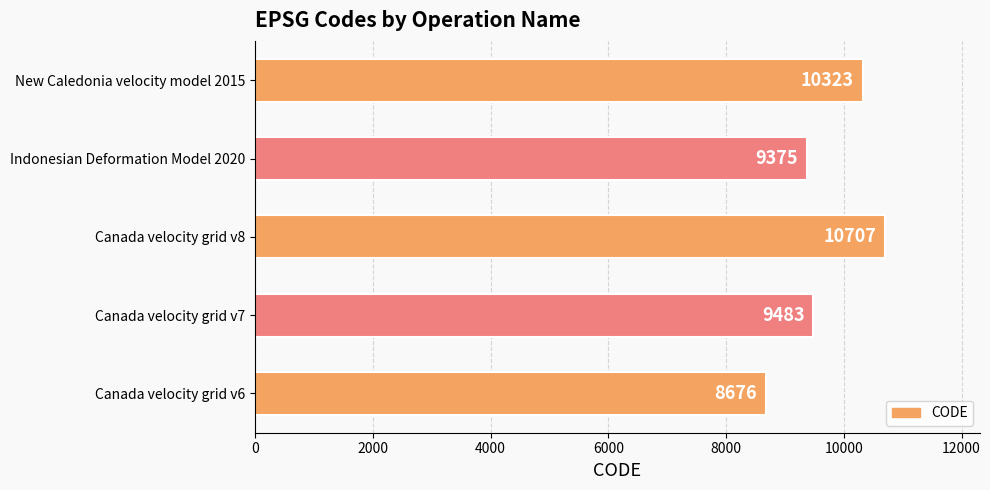

Count the number of data series in this chart.

1